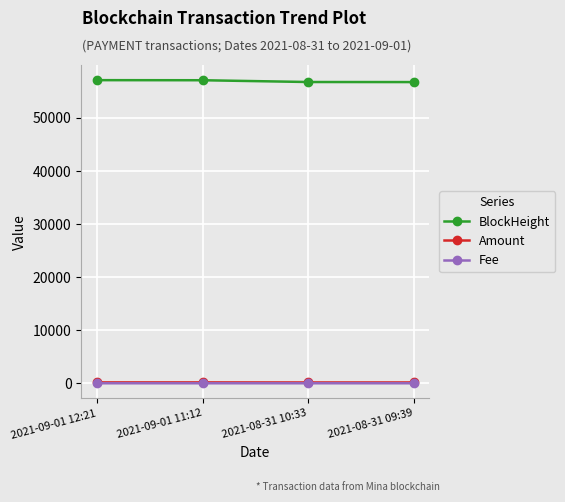

Where does the BlockHeight series first go above 57115?

2021-09-01 12:21